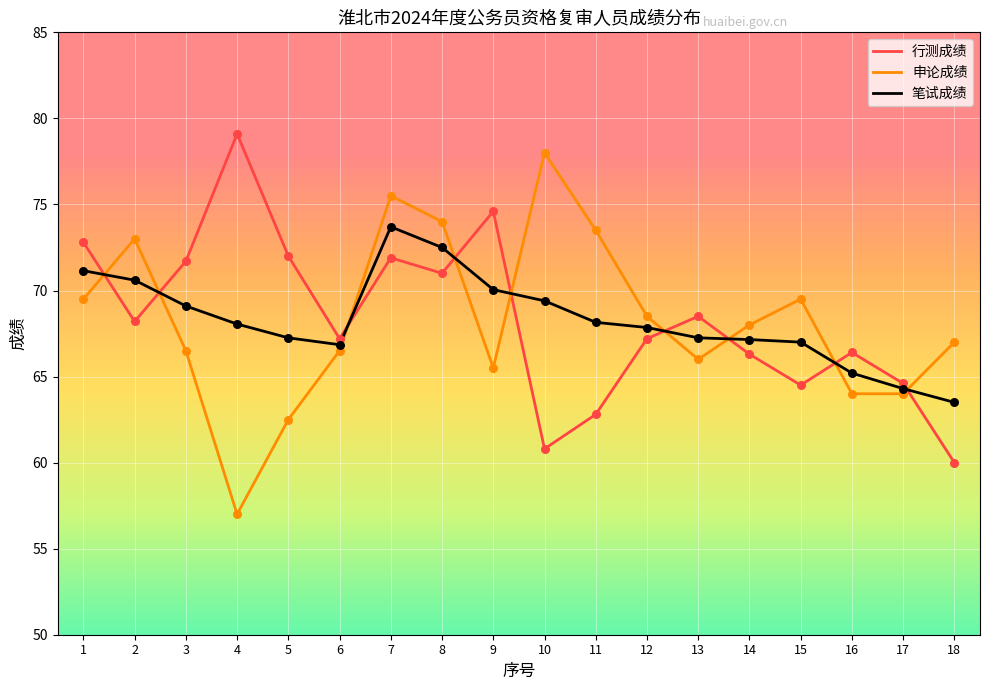

Is the value of 笔试成绩 at 15 greater than the value of 行测成绩 at 2?

No